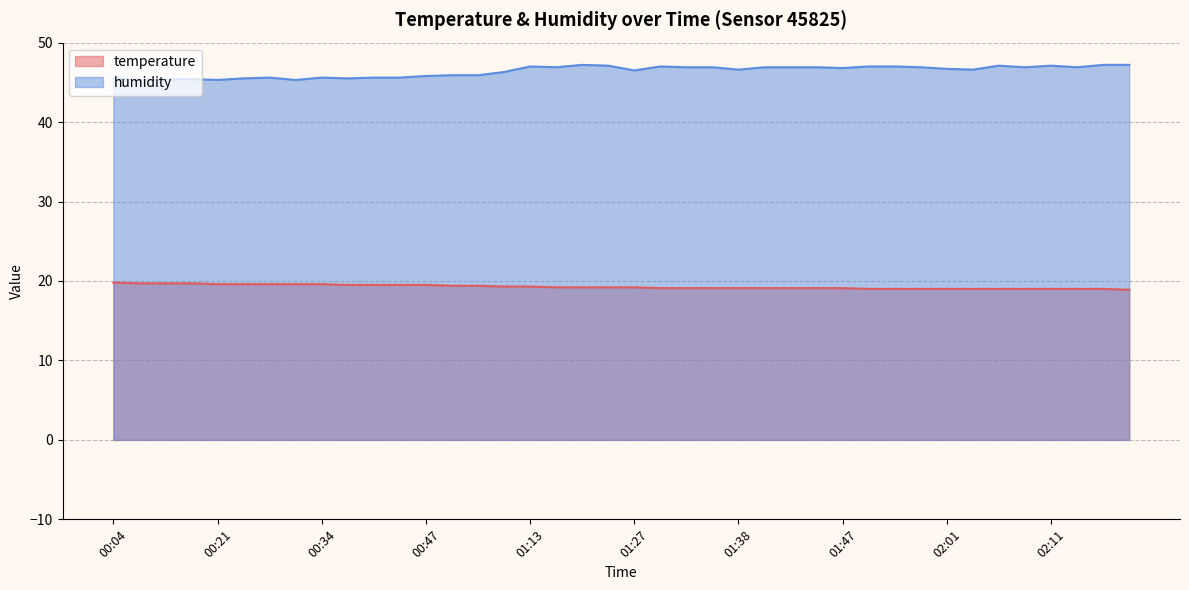

Which label corresponds to the smallest value in the chart?

02:19